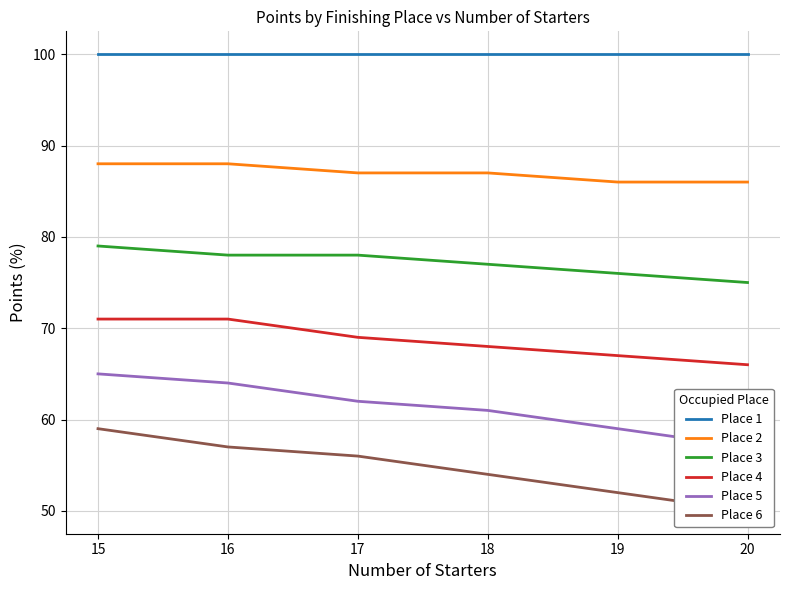

At which label does Place 5 first exceed 62?

15